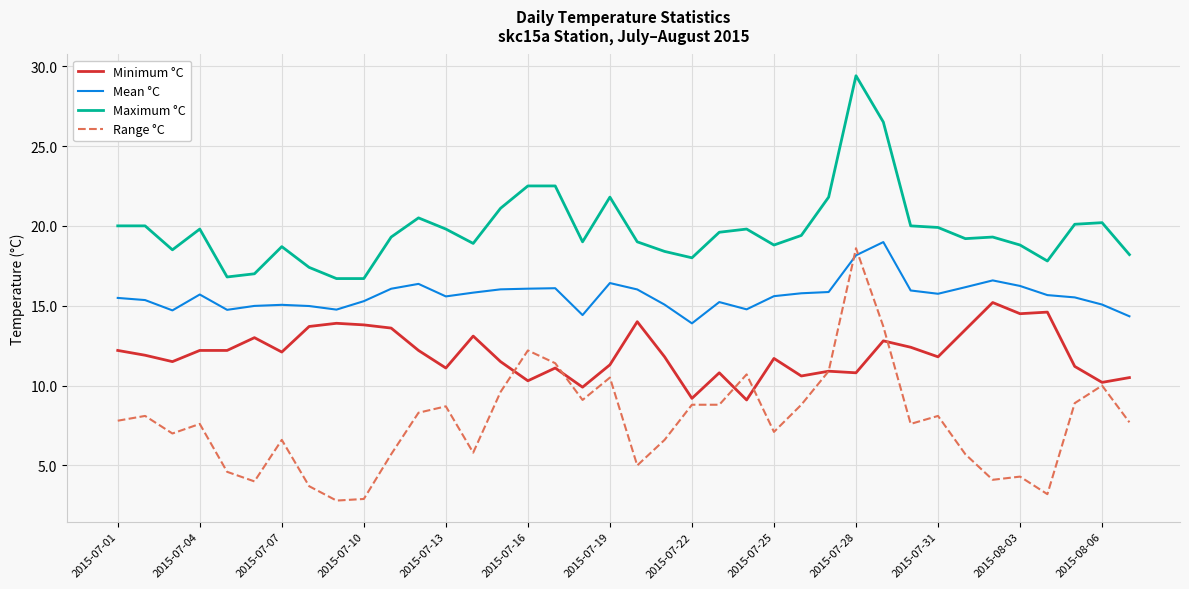

Which series has the largest total across all categories?

Maximum °C